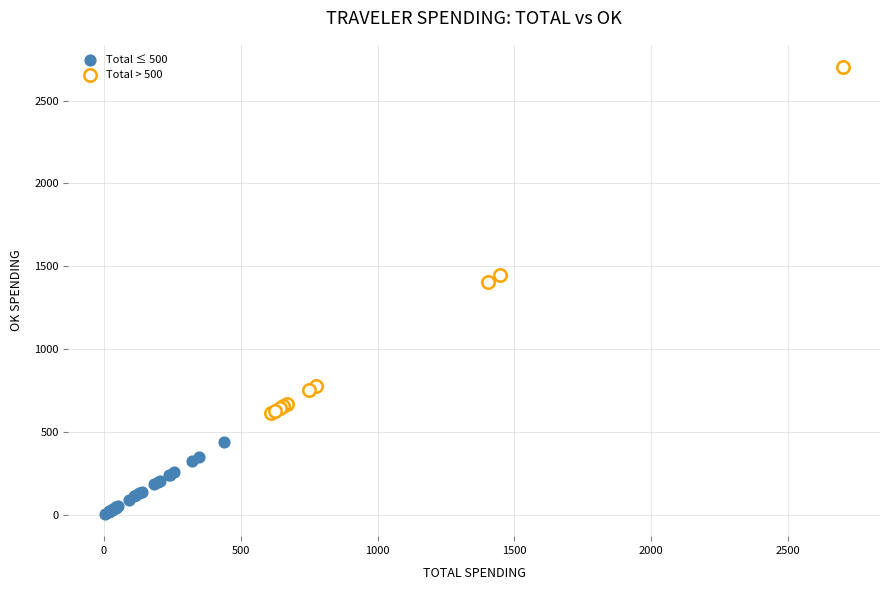

Which series reaches the minimum Y coordinate?

Total ≤ 500